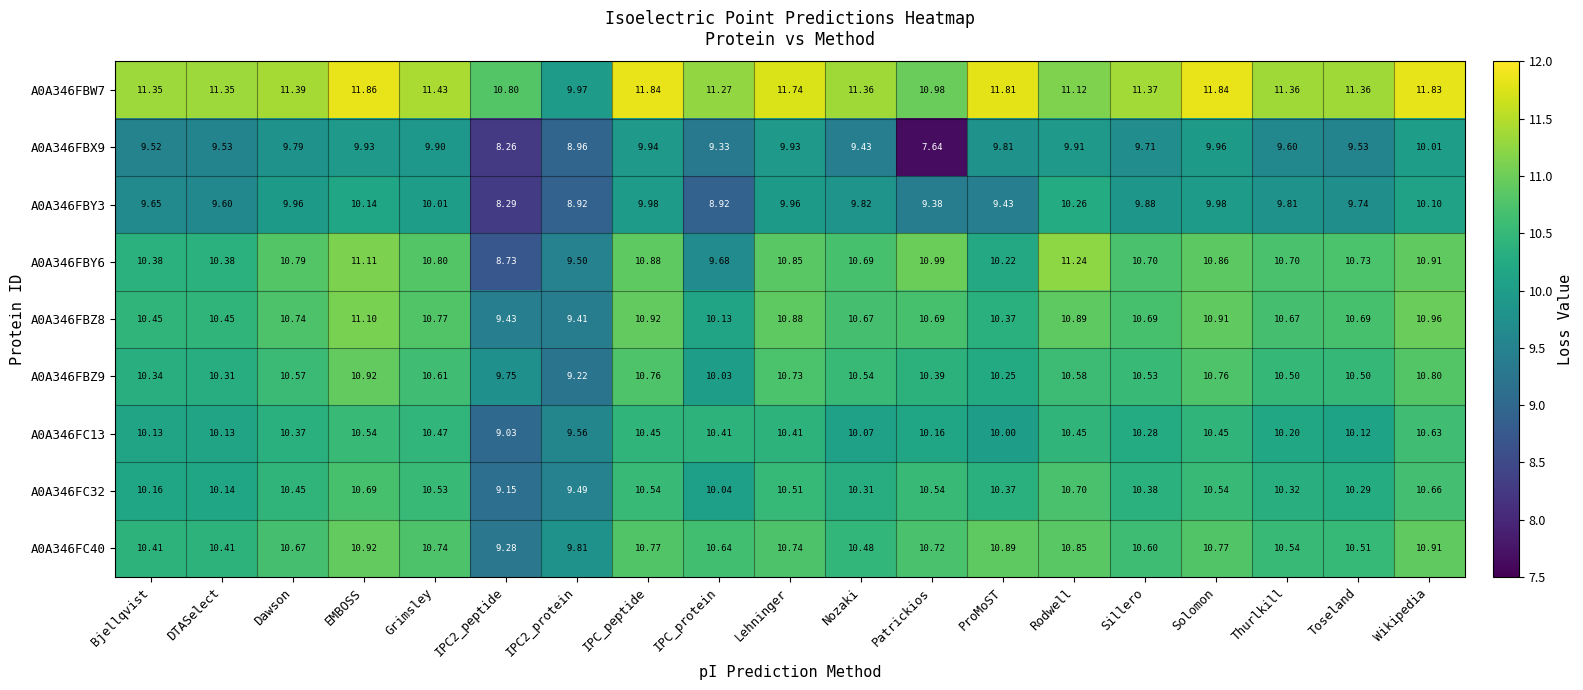

Which category has the highest value in the A0A346FBW7 series?

EMBOSS